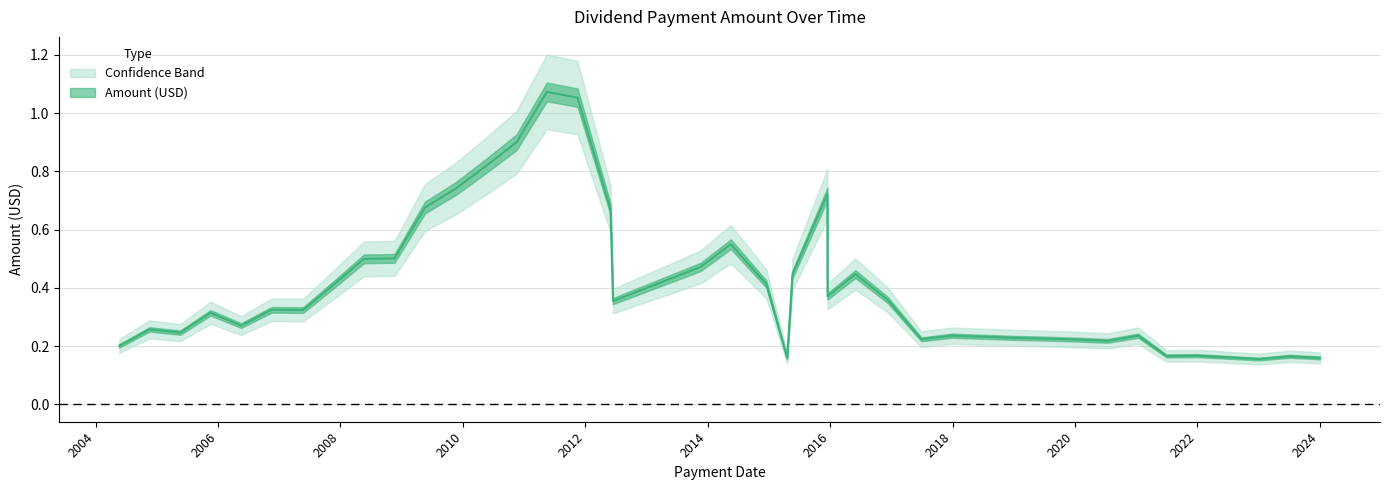

What is the difference between the second highest and second lowest values?

0.9